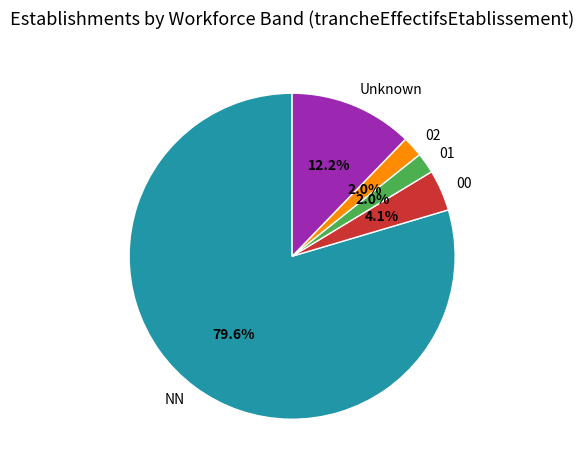

What percentage is NOT represented by 01?

98.0%